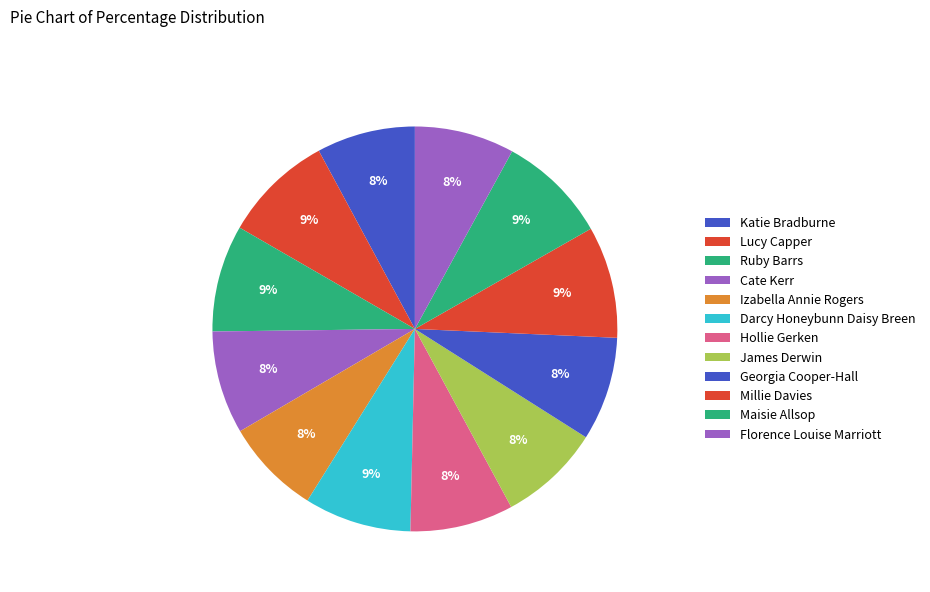

To the nearest percent, what is the average slice percentage?

8%